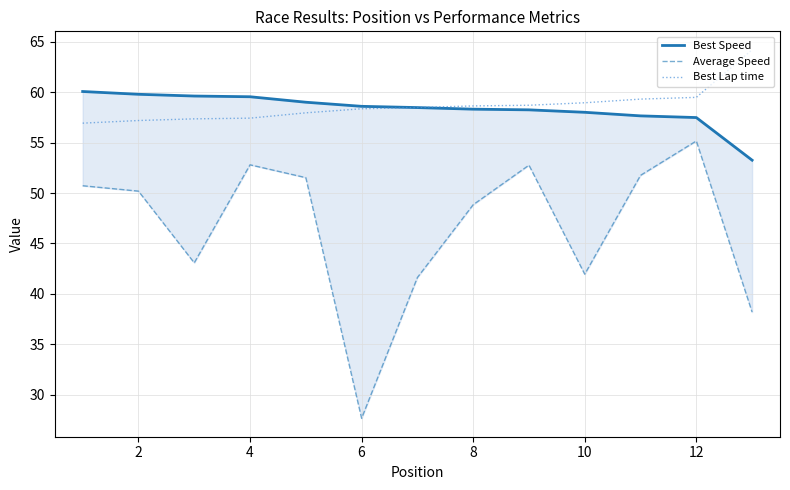

What is the sum of the Best Lap time values at 8 and 12?

118.1